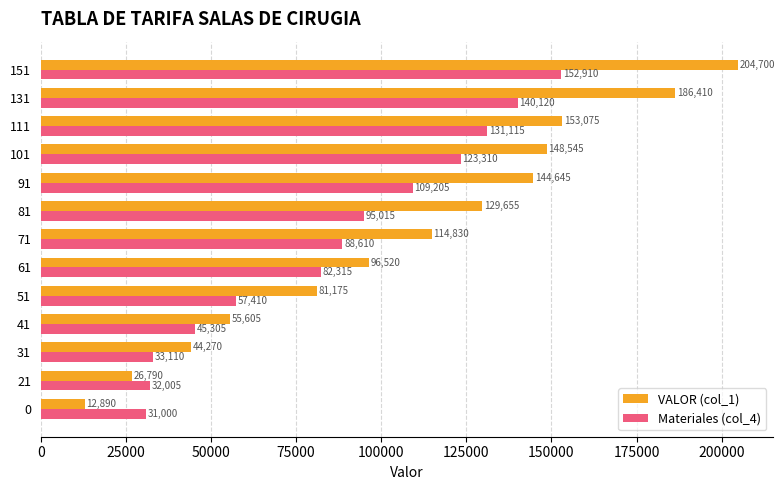

Rank the series by their average value, from highest to lowest.

VALOR (col_1), Materiales (col_4)